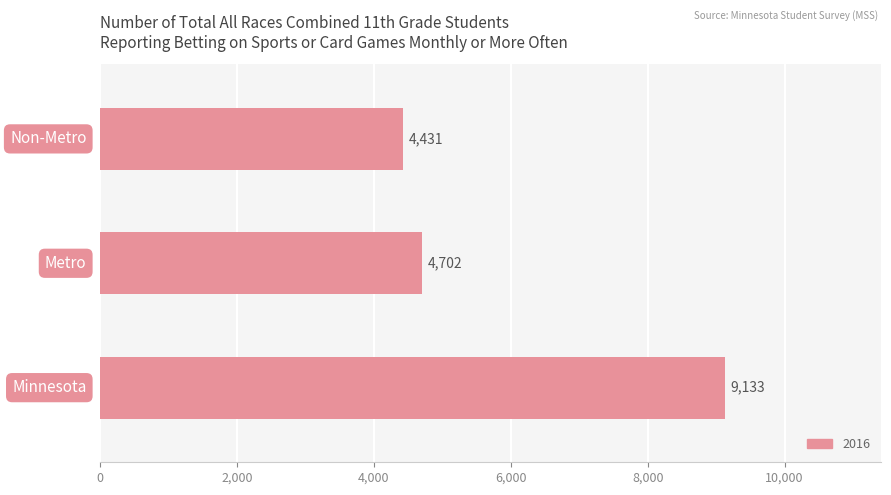

What is the greatest value displayed?

9133